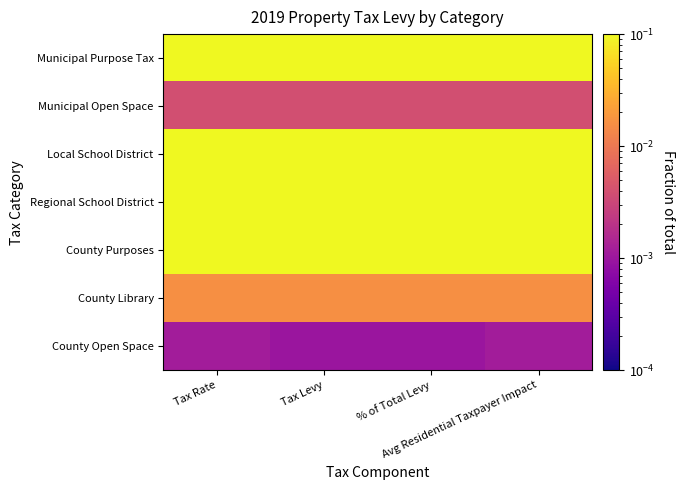

Reading left to right, transcribe all the data shown in this chart.

Municipal Purpose Tax: Tax Rate=0.1	Tax Levy=0.1	% of Total Levy=0.1	Avg Residential Taxpayer Impact=0.1
Municipal Open Space: Tax Rate=0.0	Tax Levy=0.0	% of Total Levy=0.0	Avg Residential Taxpayer Impact=0.0
Local School District: Tax Rate=0.4	Tax Levy=0.4	% of Total Levy=0.4	Avg Residential Taxpayer Impact=0.4
Regional School District: Tax Rate=0.2	Tax Levy=0.2	% of Total Levy=0.2	Avg Residential Taxpayer Impact=0.2
County Purposes: Tax Rate=0.2	Tax Levy=0.2	% of Total Levy=0.2	Avg Residential Taxpayer Impact=0.2
County Library: Tax Rate=0.0	Tax Levy=0.0	% of Total Levy=0.0	Avg Residential Taxpayer Impact=0.0
County Open Space: Tax Rate=0.0	Tax Levy=0.0	% of Total Levy=0.0	Avg Residential Taxpayer Impact=0.0